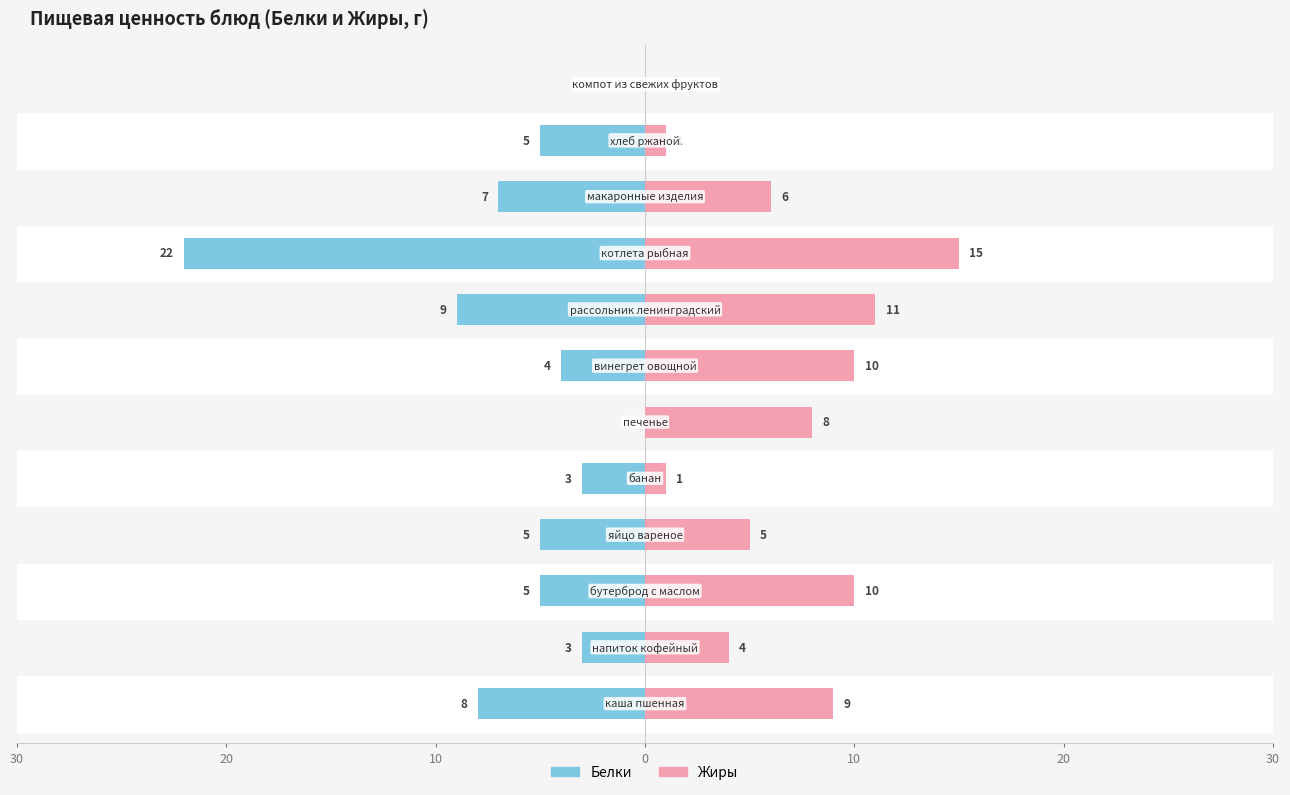

Which has a higher value, 20 or 30?

20